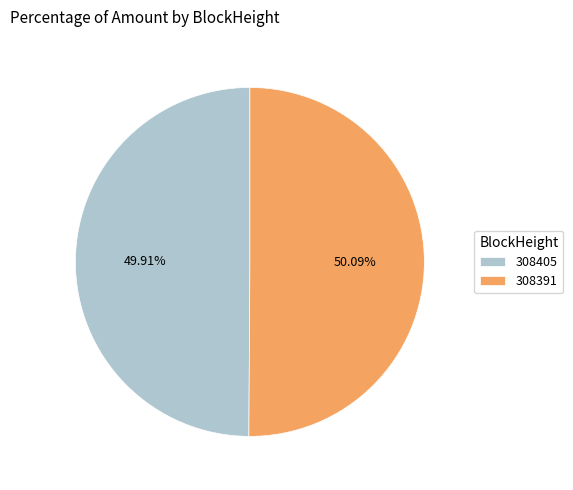

To the nearest percent, what is the difference between the 308405 and 308391 slice percentages?

0%